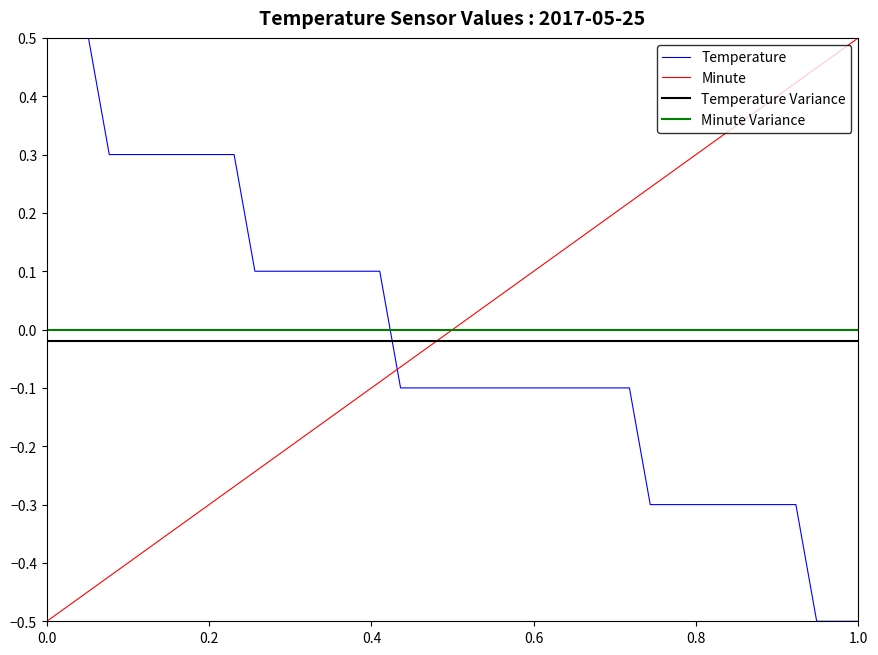

After their last crossing, which series has the higher values: Temperature or Minute?

Minute